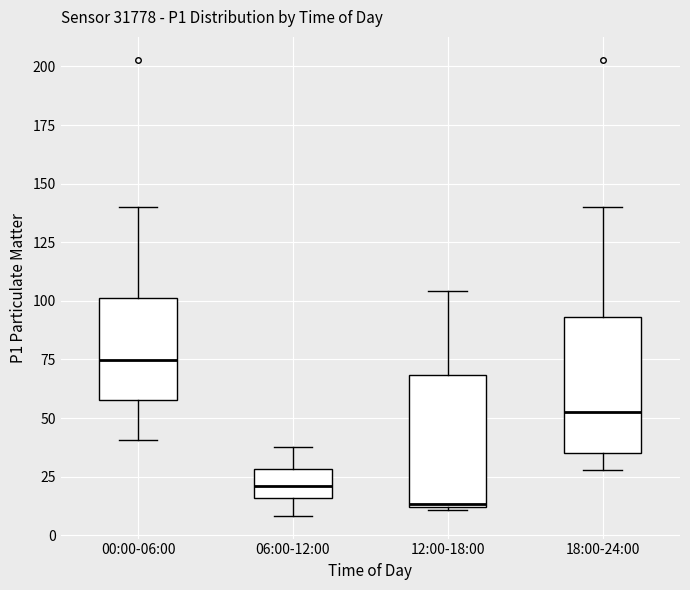

Which box's median line is the lowest?

12:00-18:00